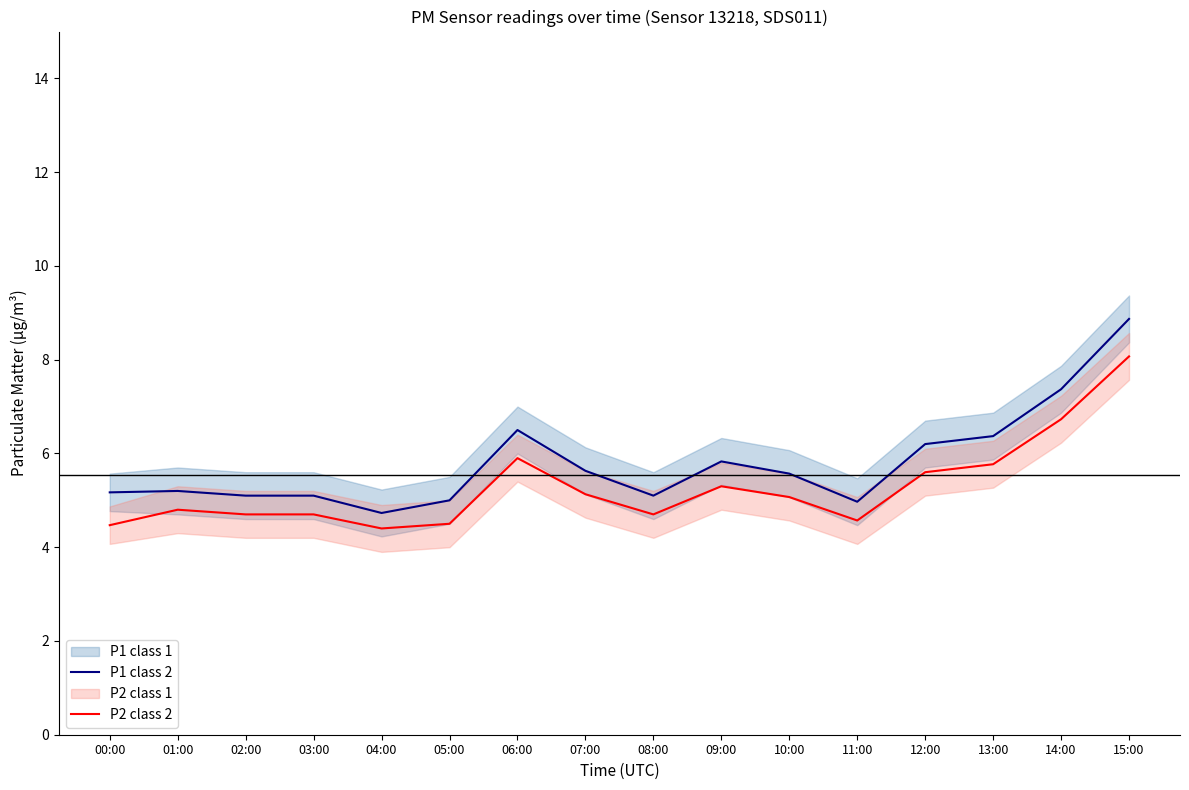

What is the difference between the maximum and minimum values in the P2 class 2 series?

3.7